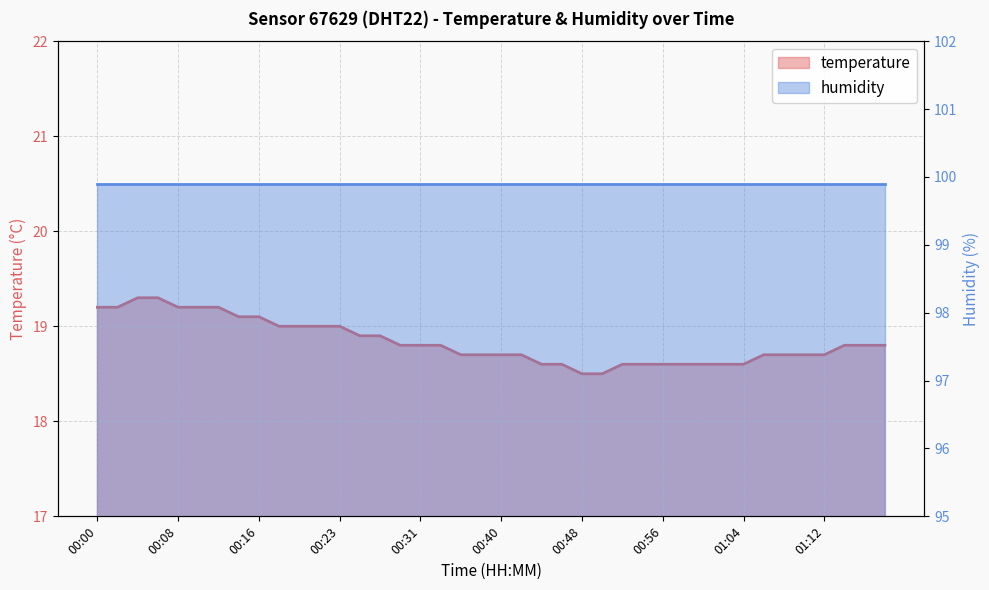

Approximately how many times larger is the value at 00:08 compared to 00:21?

1.0